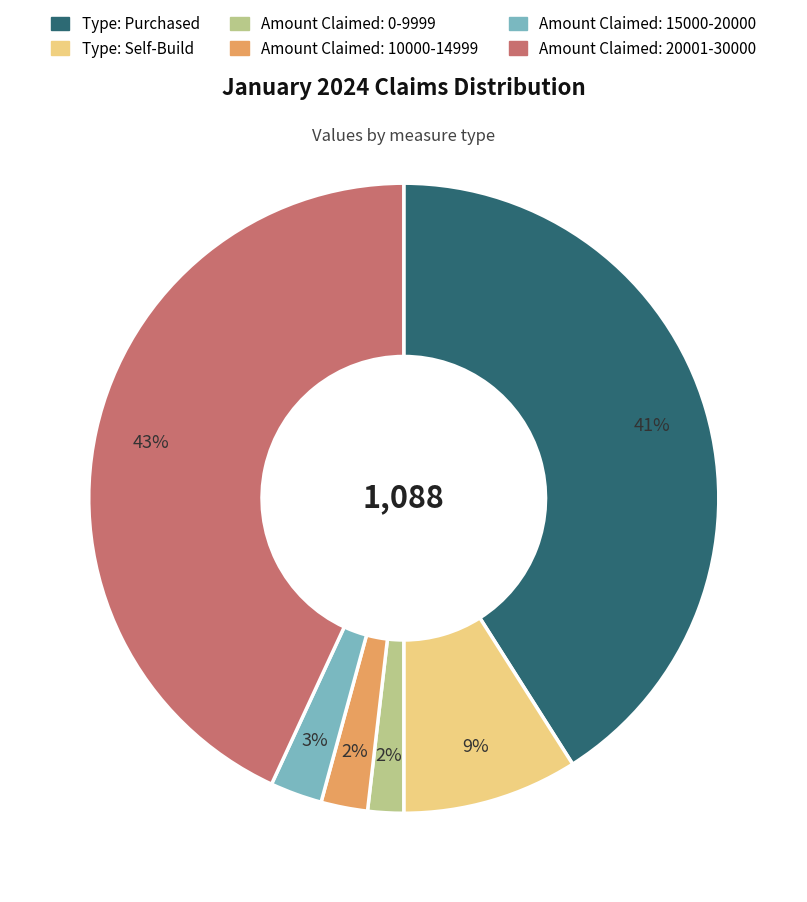

Is the sum of Amount Claimed: 20001-30000 and Type: Self-Build greater than half?

Yes